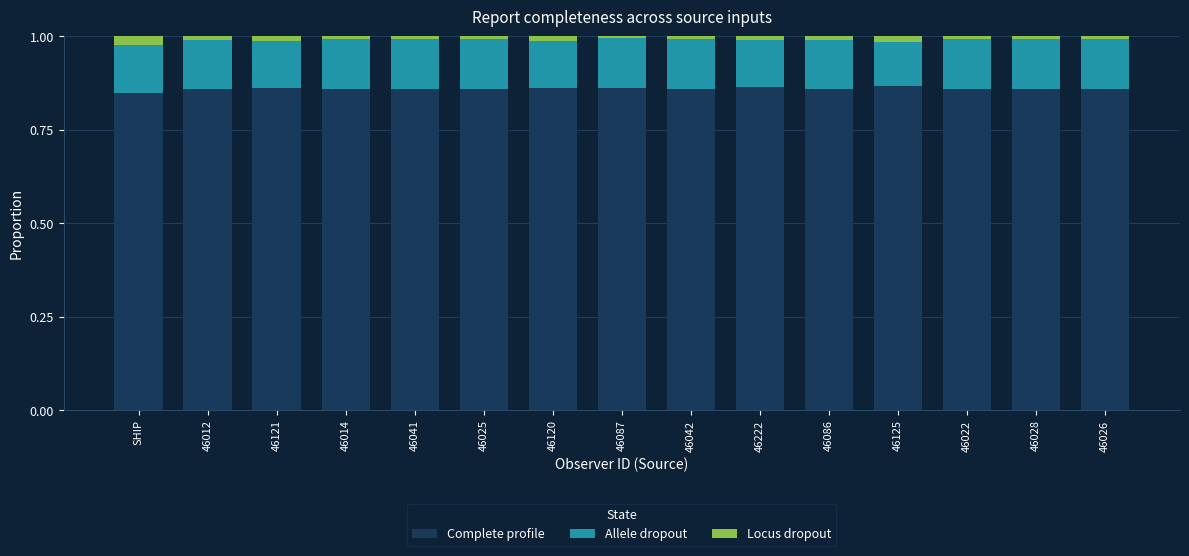

What is the sum of all Complete profile values?

12.9